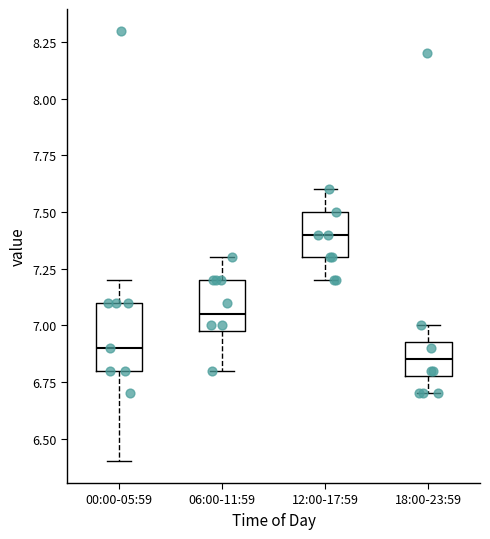

Reading left to right, transcribe this box plot: for each box, give where its median line is, the range the box spans, and where its two whiskers end, as read against the y-axis. The values are not printed on the chart, so give them approximately, as read against the axis.

00:00-05:59: median 6.90, box 6.80 to 7.10, whiskers 6.40 to 7.20
06:00-11:59: median 7.05, box 7.00 to 7.20, whiskers 6.80 to 7.30
12:00-17:59: median 7.40, box 7.30 to 7.50, whiskers 7.20 to 7.60
18:00-23:59: median 6.85, box 6.80 to 6.95, whiskers 6.70 to 7.00